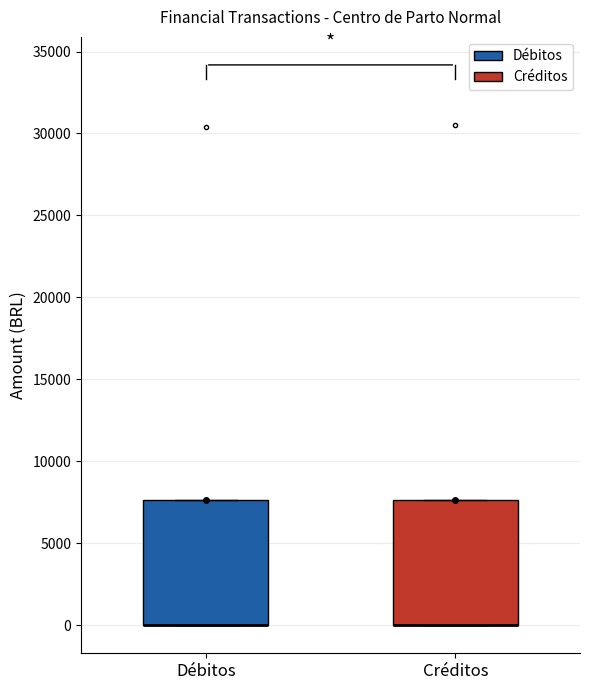

Reading left to right, transcribe this box plot: for each box, give where its median line is, the range the box spans, and where its two whiskers end, as read against the y-axis. The values are not printed on the chart, so give them approximately, as read against the axis.

Débitos: median 0 (drawn on the box's lower edge), box 0 to 7500, whiskers 0 to 7500
Créditos: median 0 (drawn on the box's lower edge), box 0 to 7500, whiskers 0 to 7500